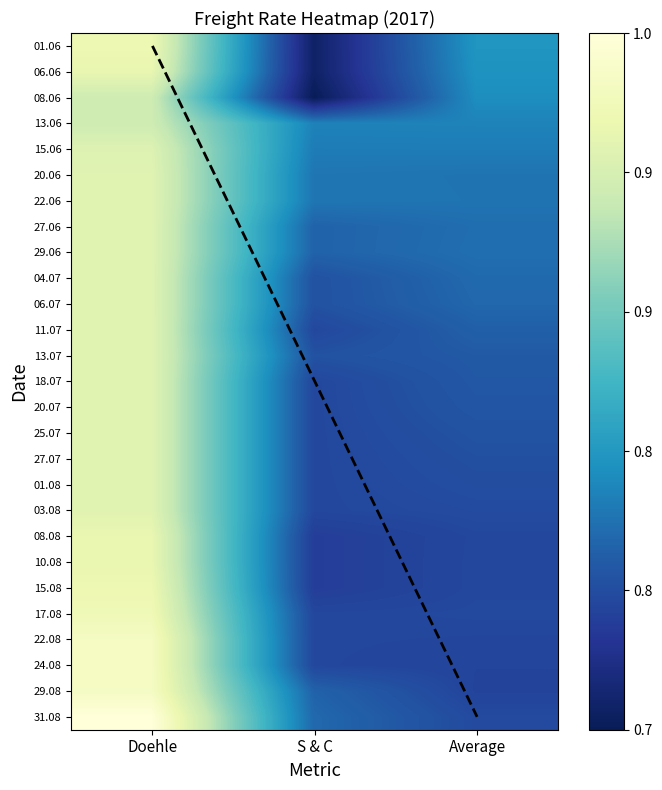

How many 15.06.2017 values are between 0 and 1?

3